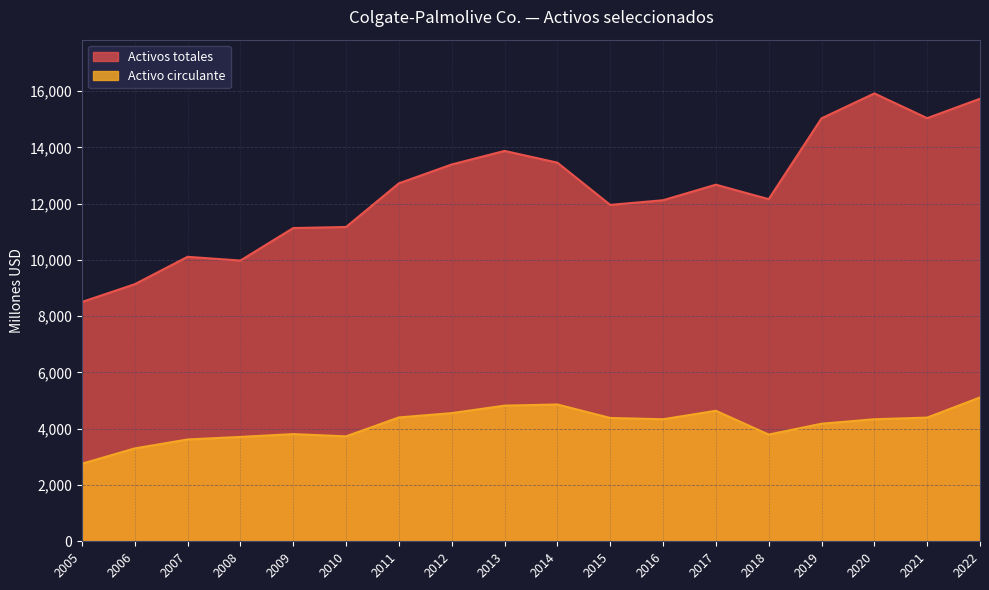

Rank the series by their maximum value, from highest to lowest.

Activos totales, Activo circulante